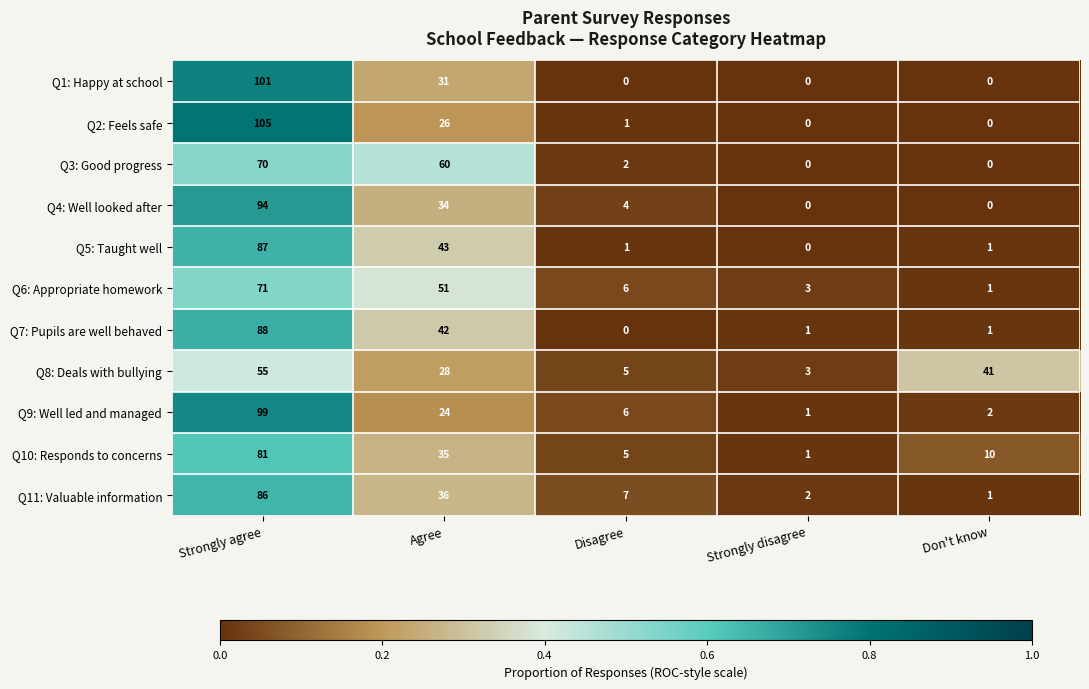

What is the sum of all Q6: Appropriate homework values?

132